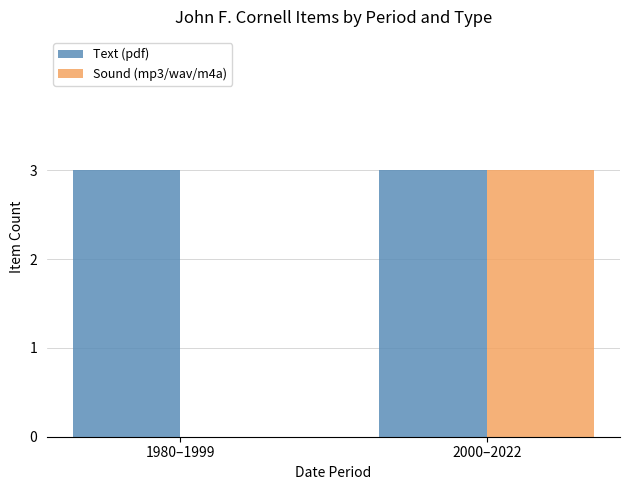

Count the number of data series in this chart.

2